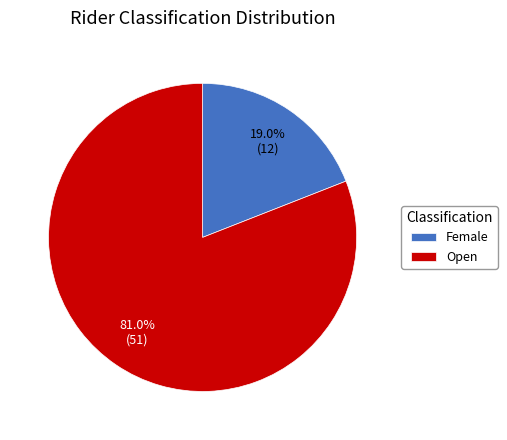

What is the largest slice in the pie chart?

Open